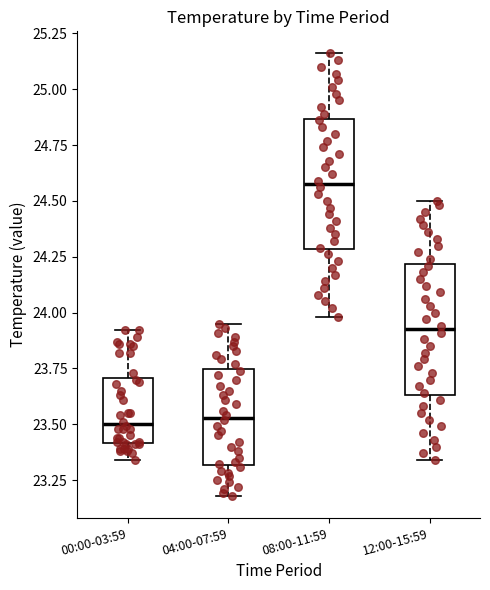

Where is the lower edge of the box for 00:00-03:59 on the y-axis? The values are not printed on the chart, so give them approximately, as read against the axis.

23.40